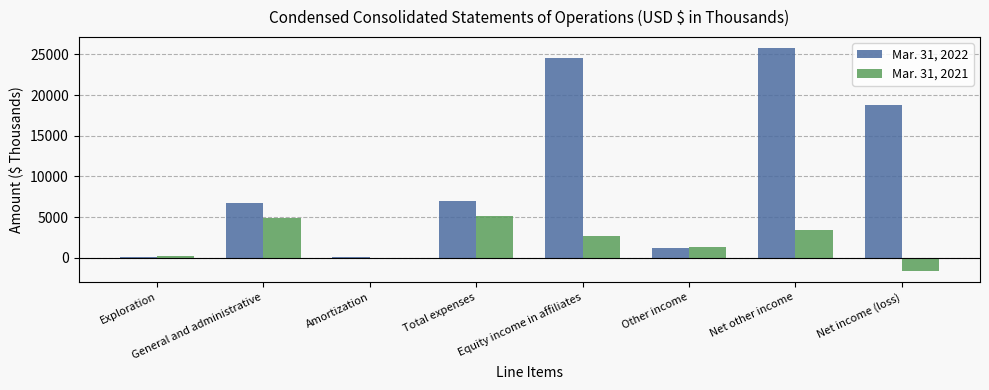

What is the total value across all series at Total expenses?

12015